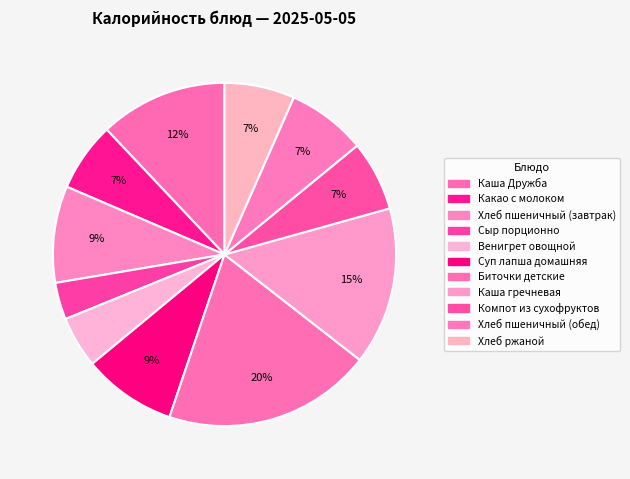

To the nearest percent, what is the difference between the largest and smallest slice percentages?

16%